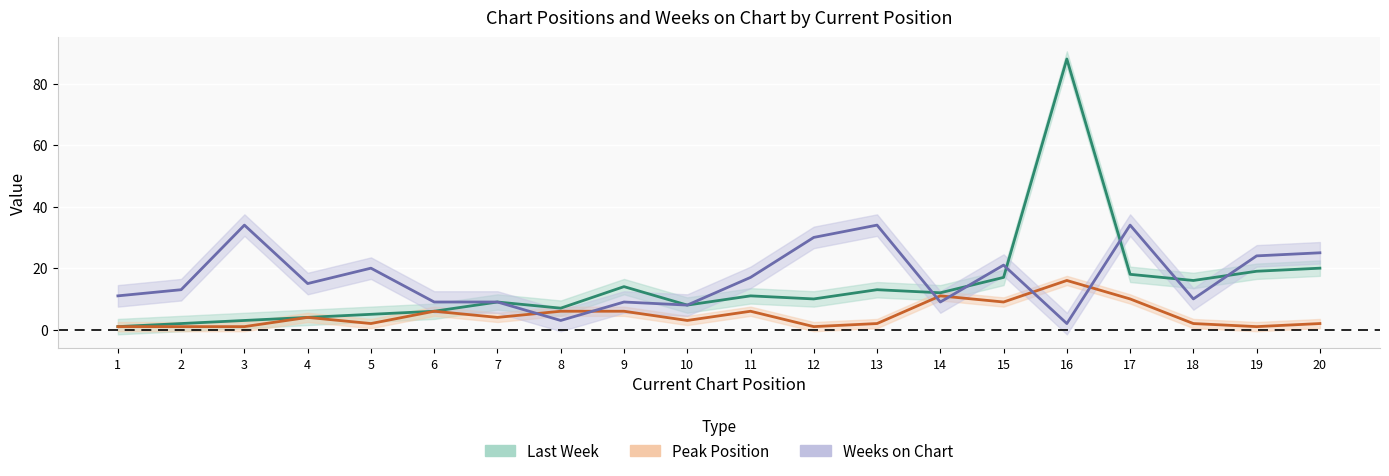

What is the value of the Weeks on Chart point at the 11th from the left?

17